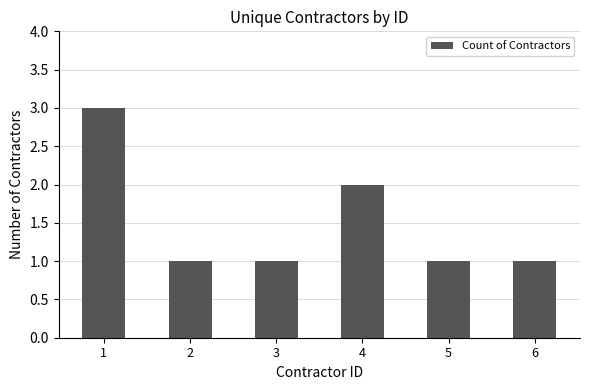

The value at 2 is 1. True or false?

True